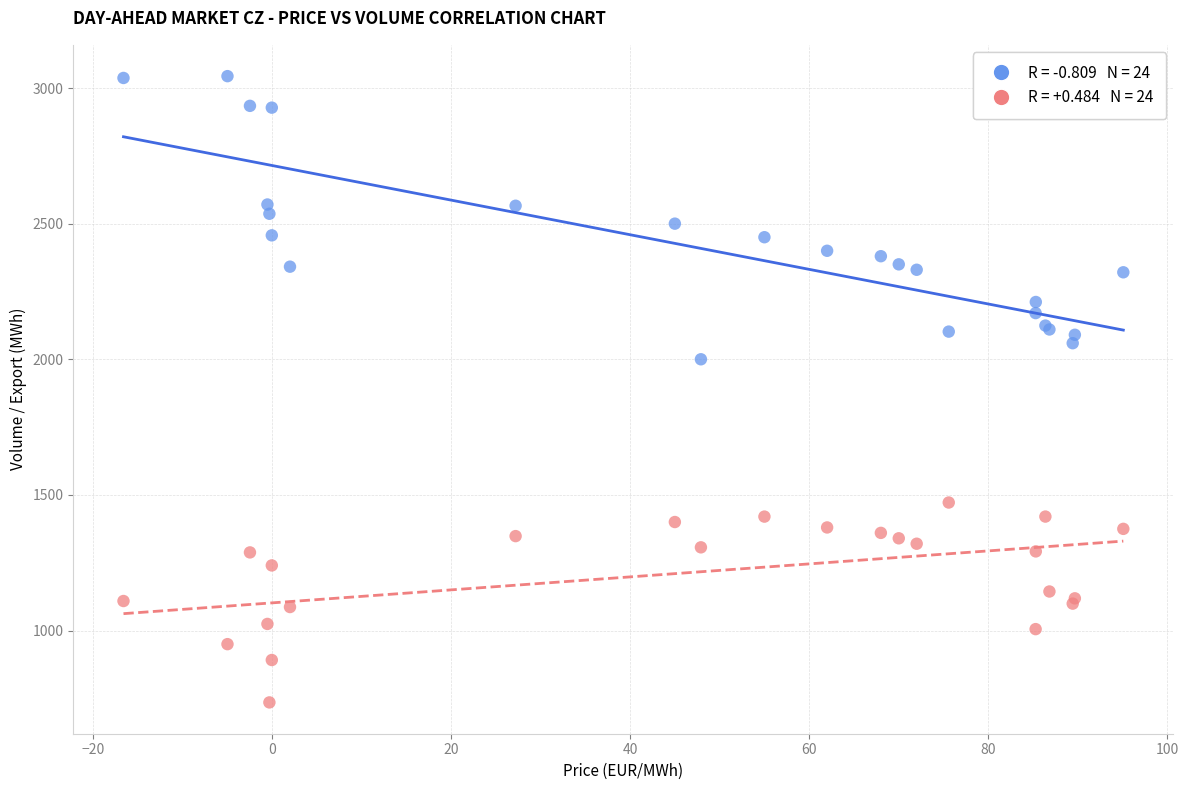

Across all series, what Y value is closest to 1889?

2000.0